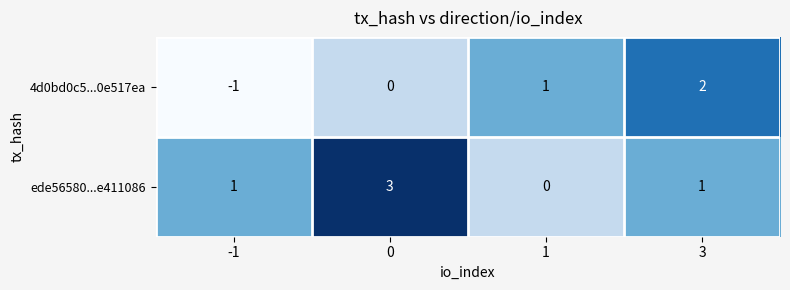

What is the total value across all series at 1?

1